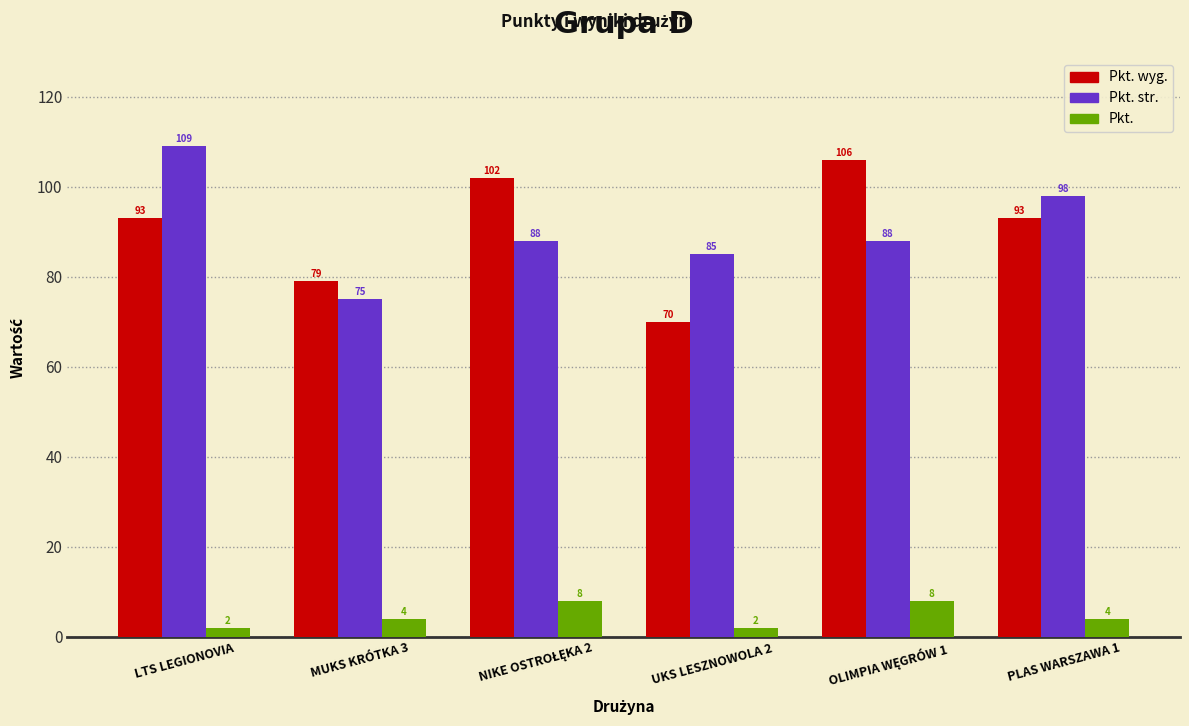

Reading left to right, extract all data points from this chart.

Pkt. wyg.: 93	79	102	70	106	93
Pkt. str.: 109	75	88	85	88	98
Pkt.: 2	4	8	2	8	4